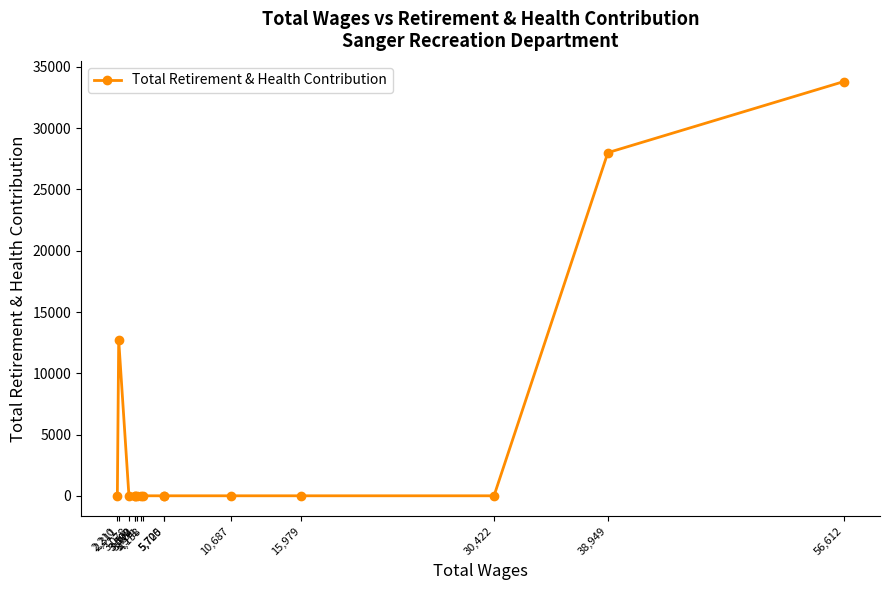

List the labels in order of value, smallest first.

30,422, 15,979, 10,687, 5,725, 5,700, 4,158, 3,971, 3,701, 3,502, 3,498, 3,078, 2,210, 2,311, 38,949, 56,612